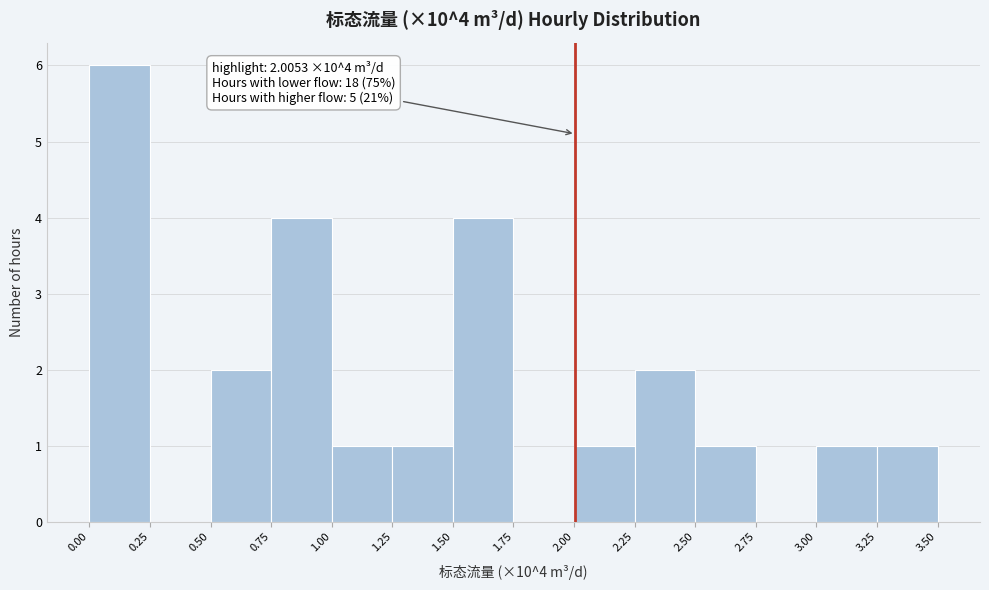

Which range on the x-axis has the tallest bar?

0.00 to 0.25